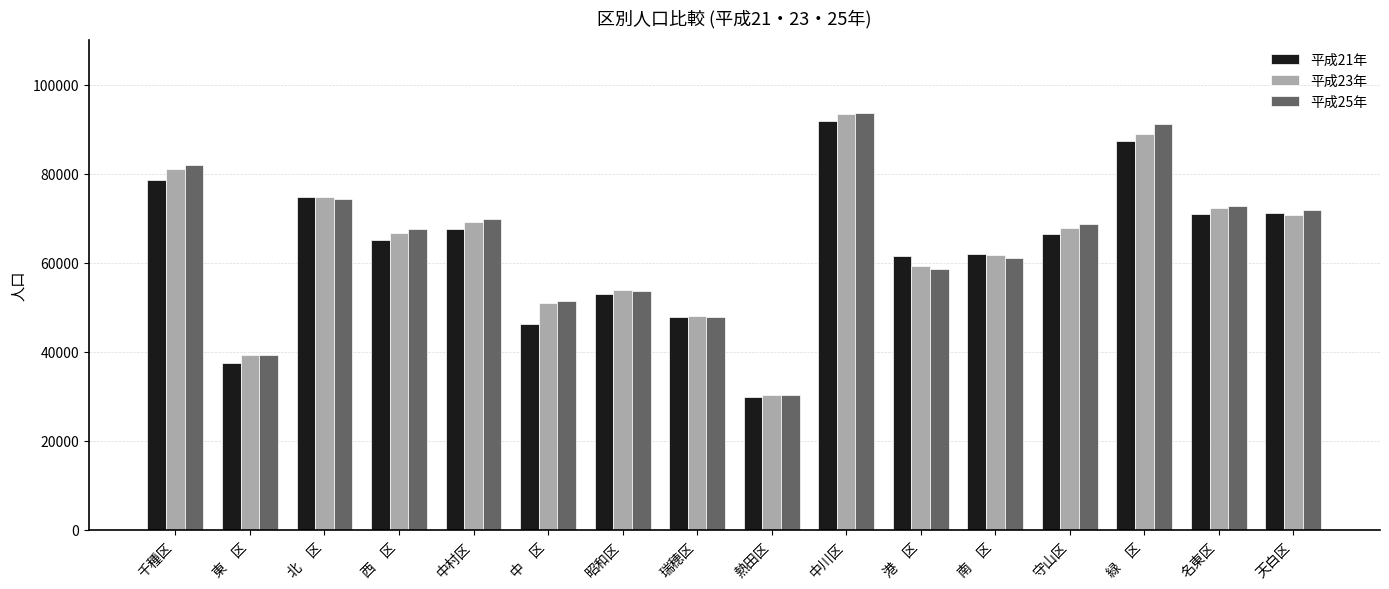

Which series changed the most between 千種区 and 昭和区?

平成25年